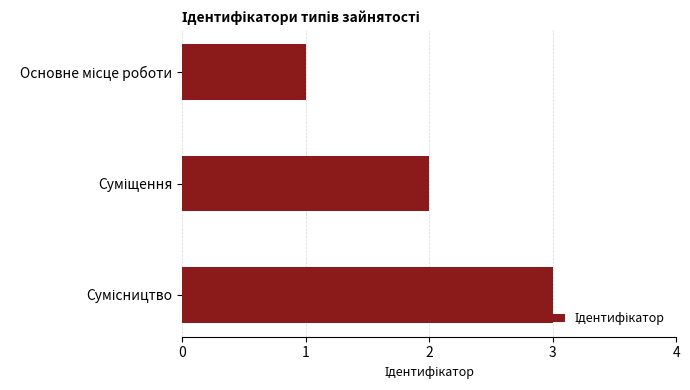

What is the maximum value shown in the chart?

3